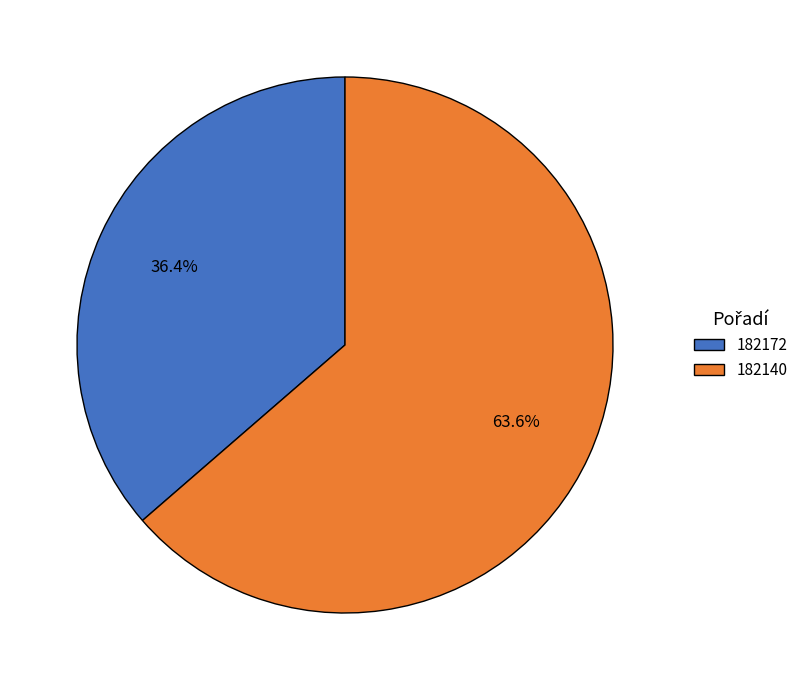

The 182140 slice represents 64% of the pie. True or false?

True